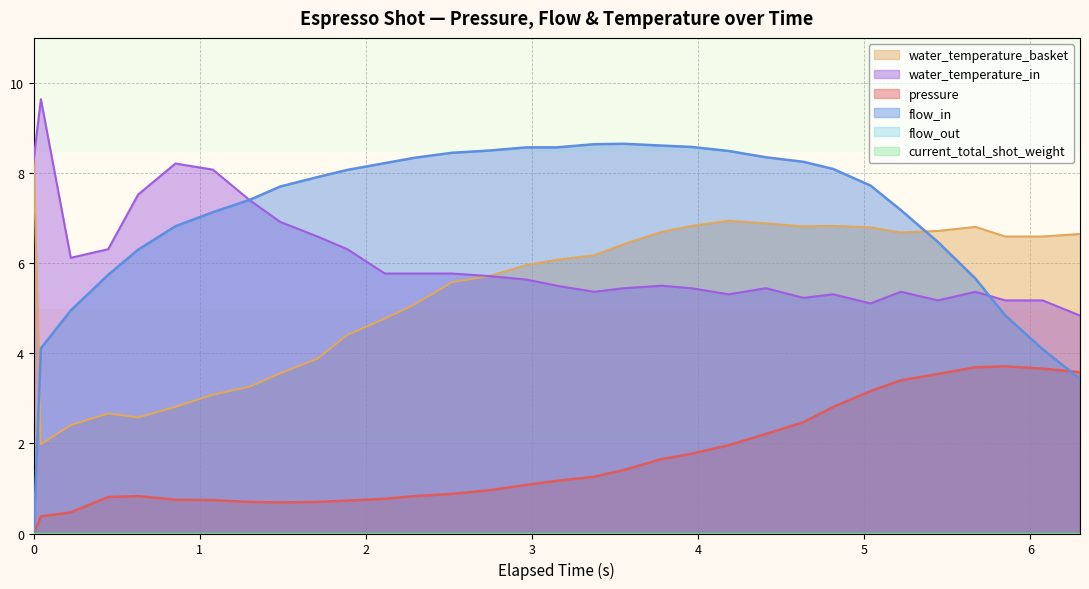

In pressure, how many points are higher than both neighbors (excluding endpoints)?

2